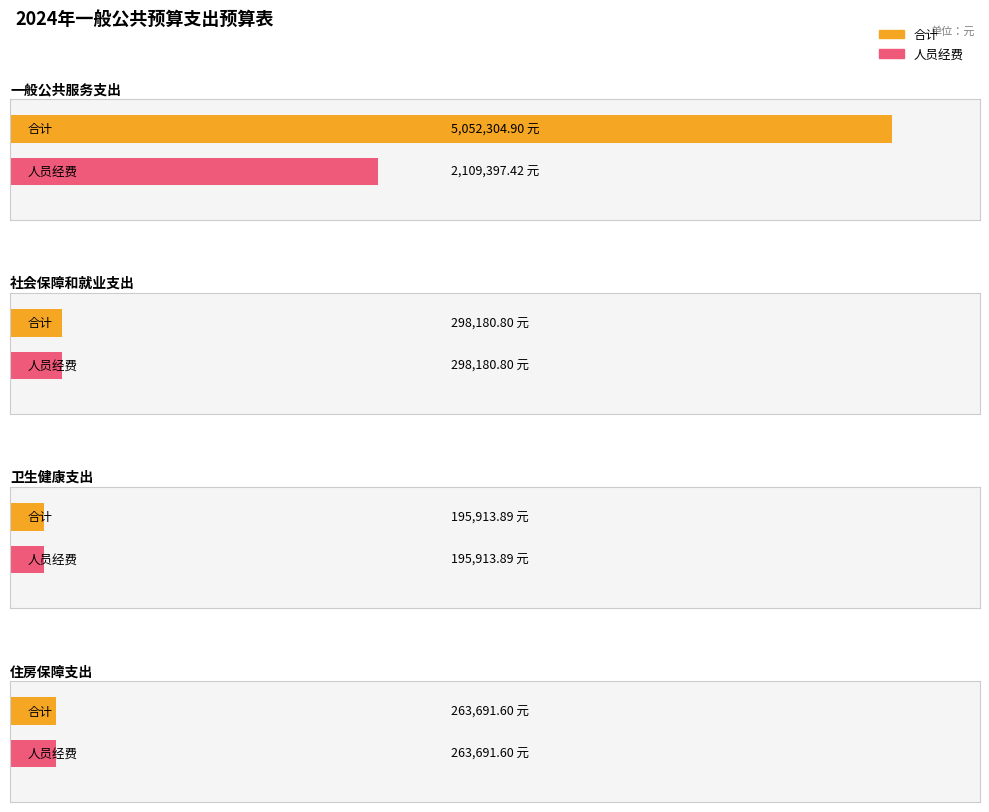

What is the label of the 3rd bar from the right?

社会保障和就业支出